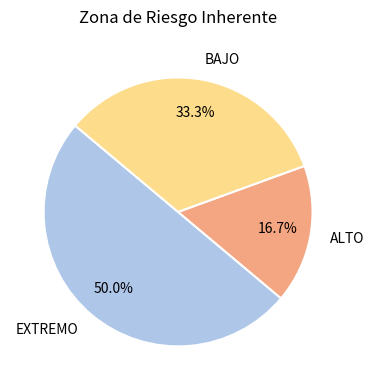

Between BAJO and ALTO, which is larger?

BAJO